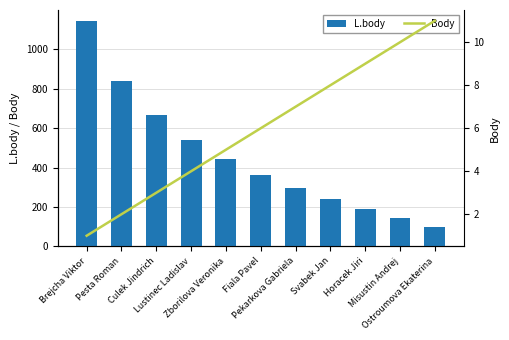

At which category is the sum across all series the highest?

Brejcha Viktor